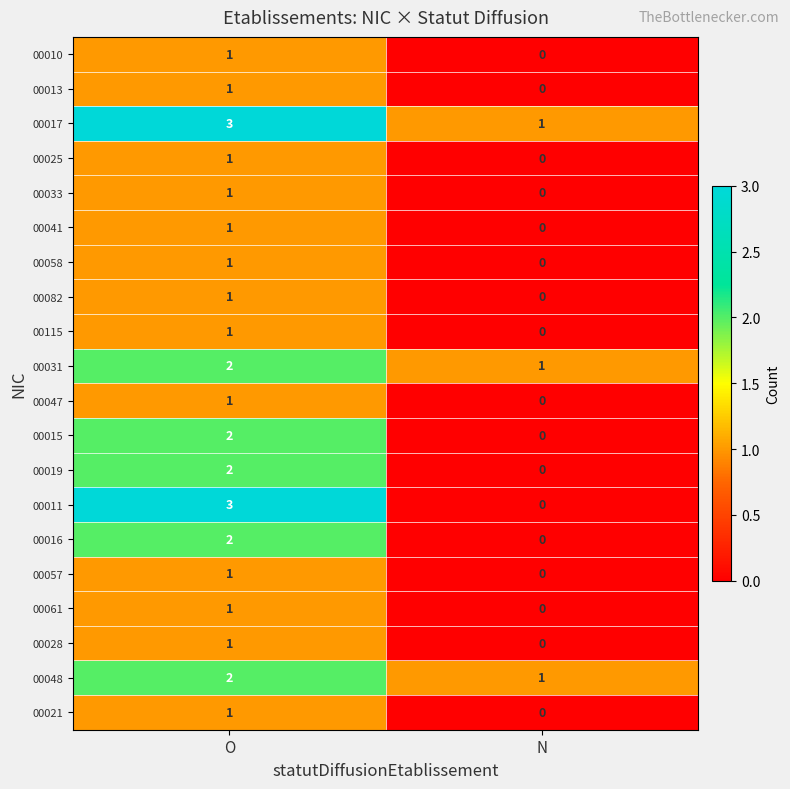

Which series has the widest spread of values?

00011